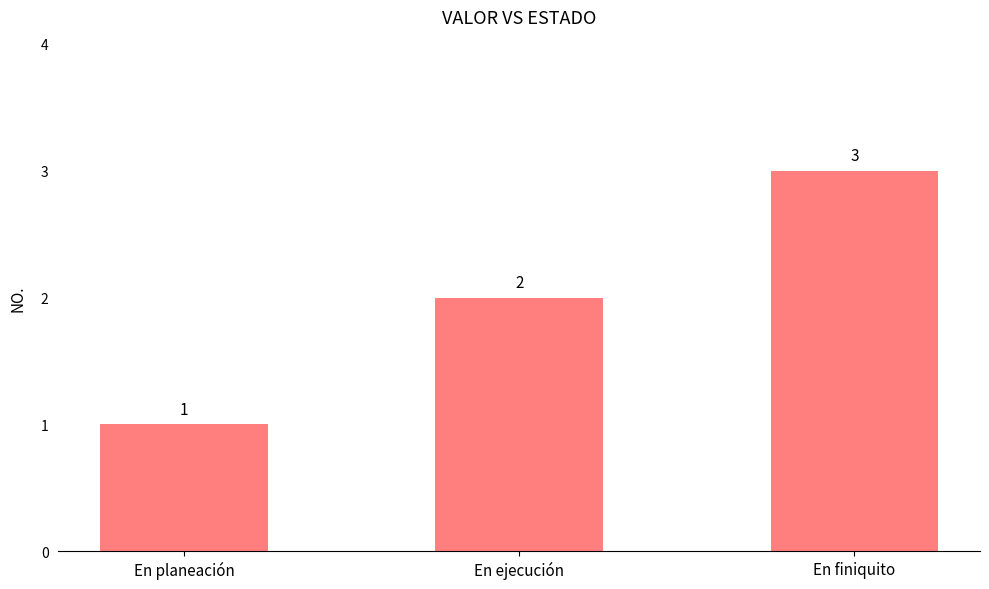

What is the change in value from En ejecución to En finiquito?

+1